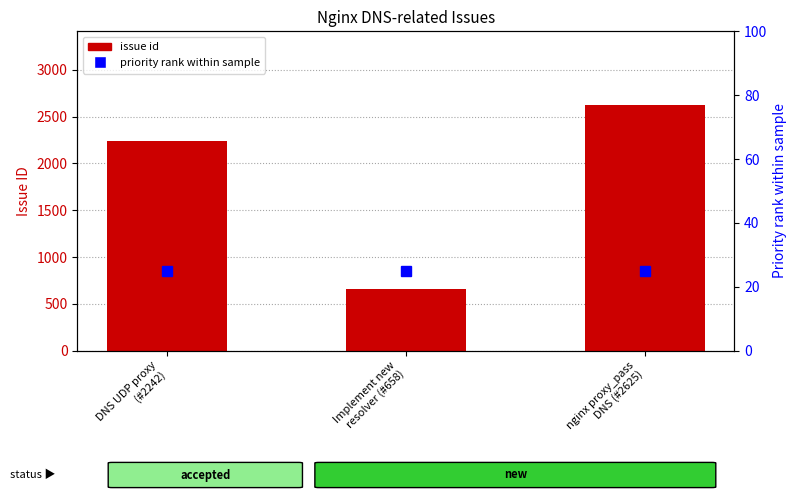

Which series has the largest range (max minus min)?

issue id